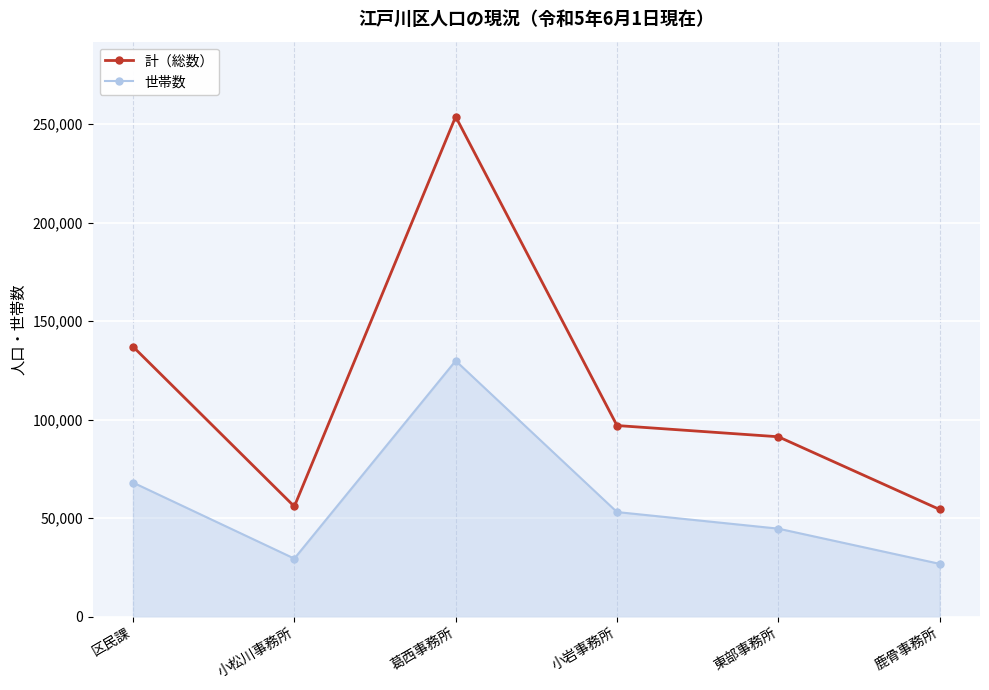

Which series has the widest spread of values?

計（総数）